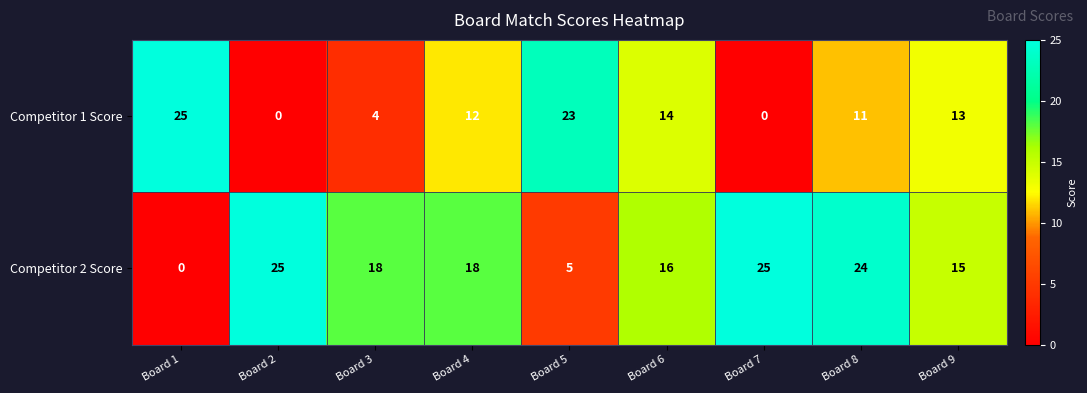

At which category is the sum across all series the highest?

Board 8